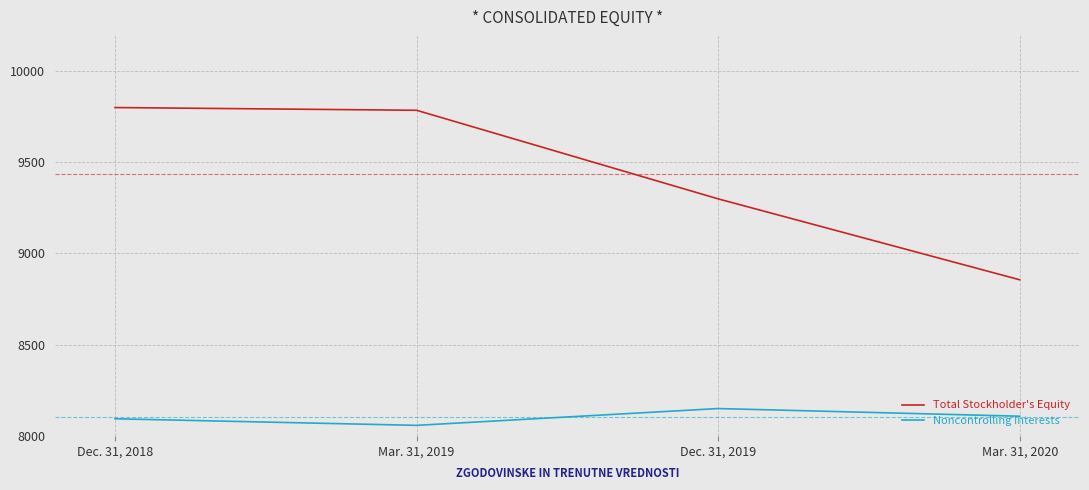

Where does the Noncontrolling Interests series first go above 8108?

Dec. 31, 2019